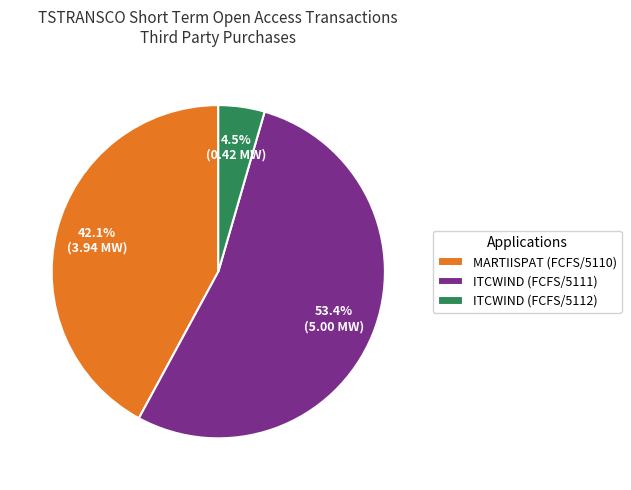

To the nearest percent, what is the average slice percentage?

33%